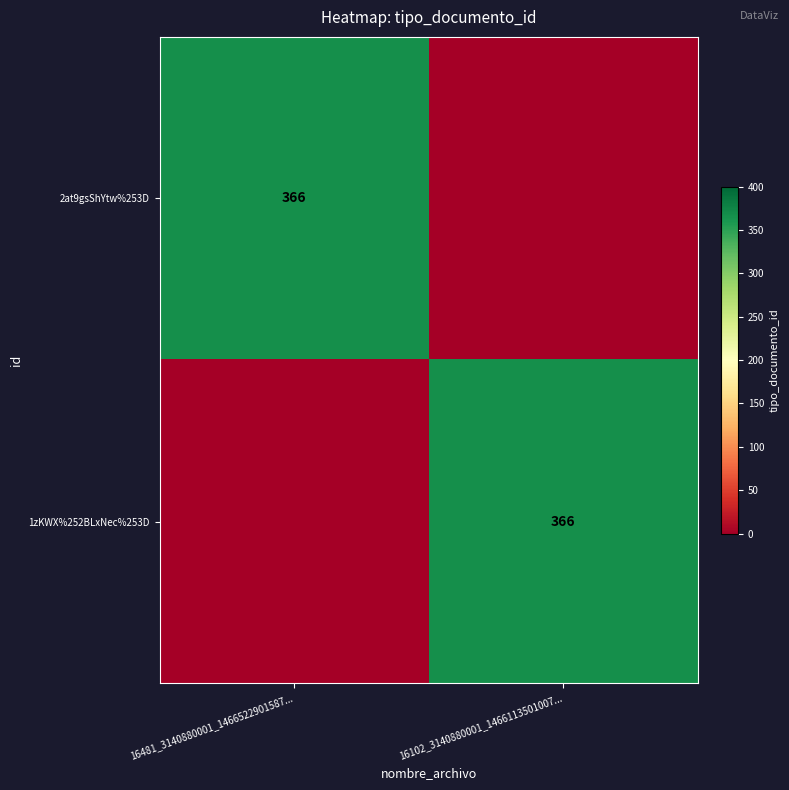

Is it true that 2at9gsShYtw%253D equals 366 at 16481_3140880001_1466522901587...?

True